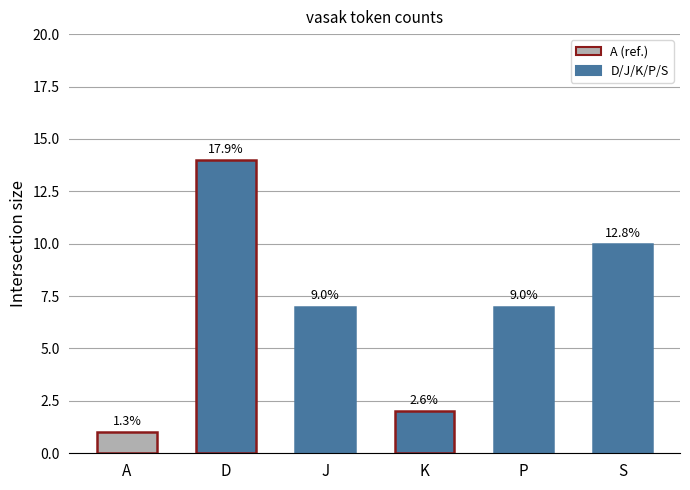

Does the chart contain any negative values?

No